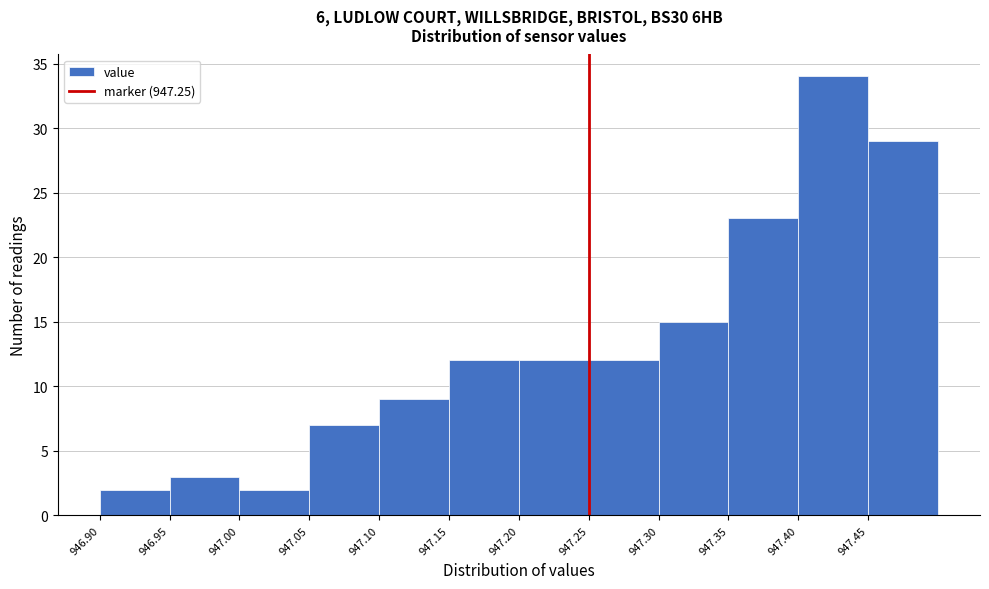

Over which range of the x-axis is the bar tallest?

947.40 to 947.45